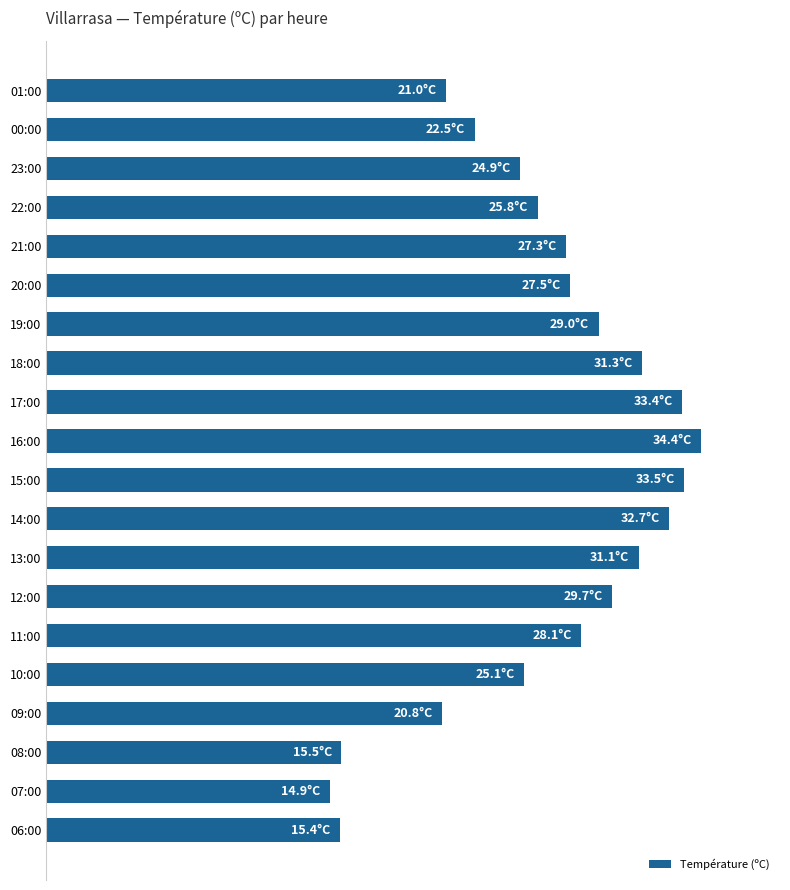

Does the chart contain any negative values?

No